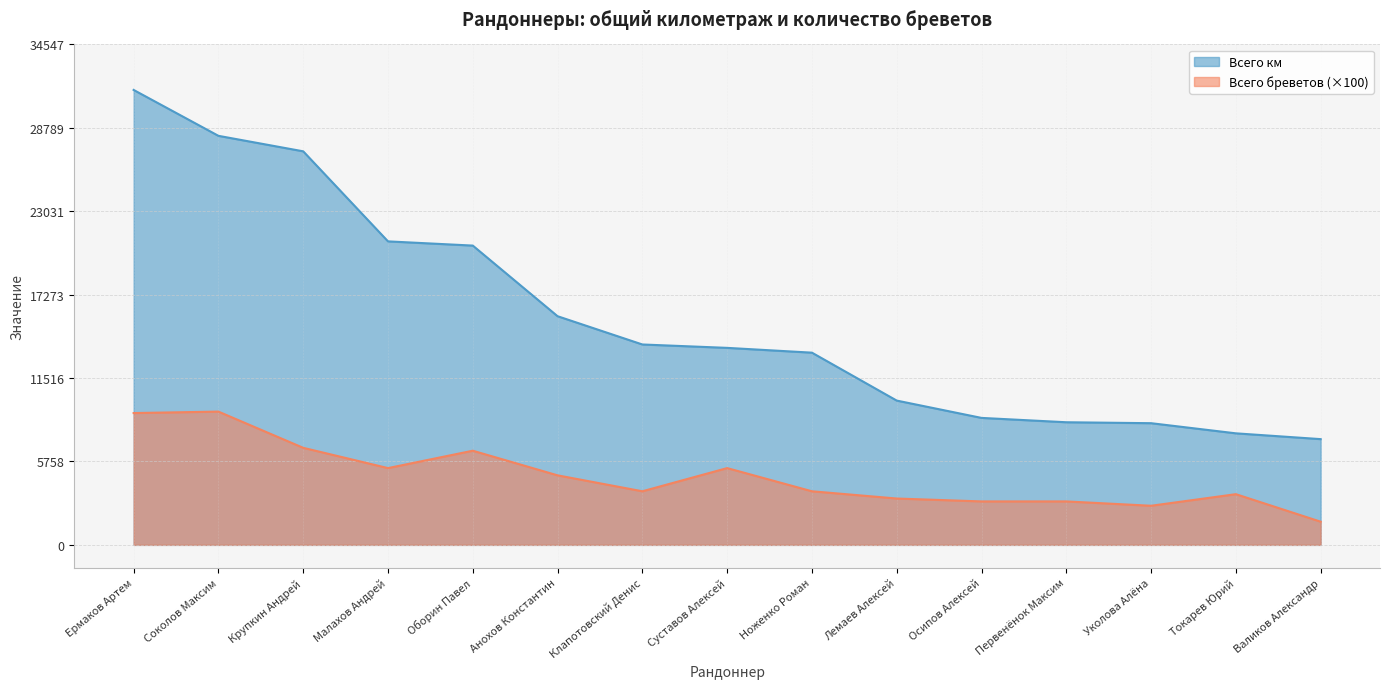

What is the spread (max minus min) of values at Суставов Алексей?

8300